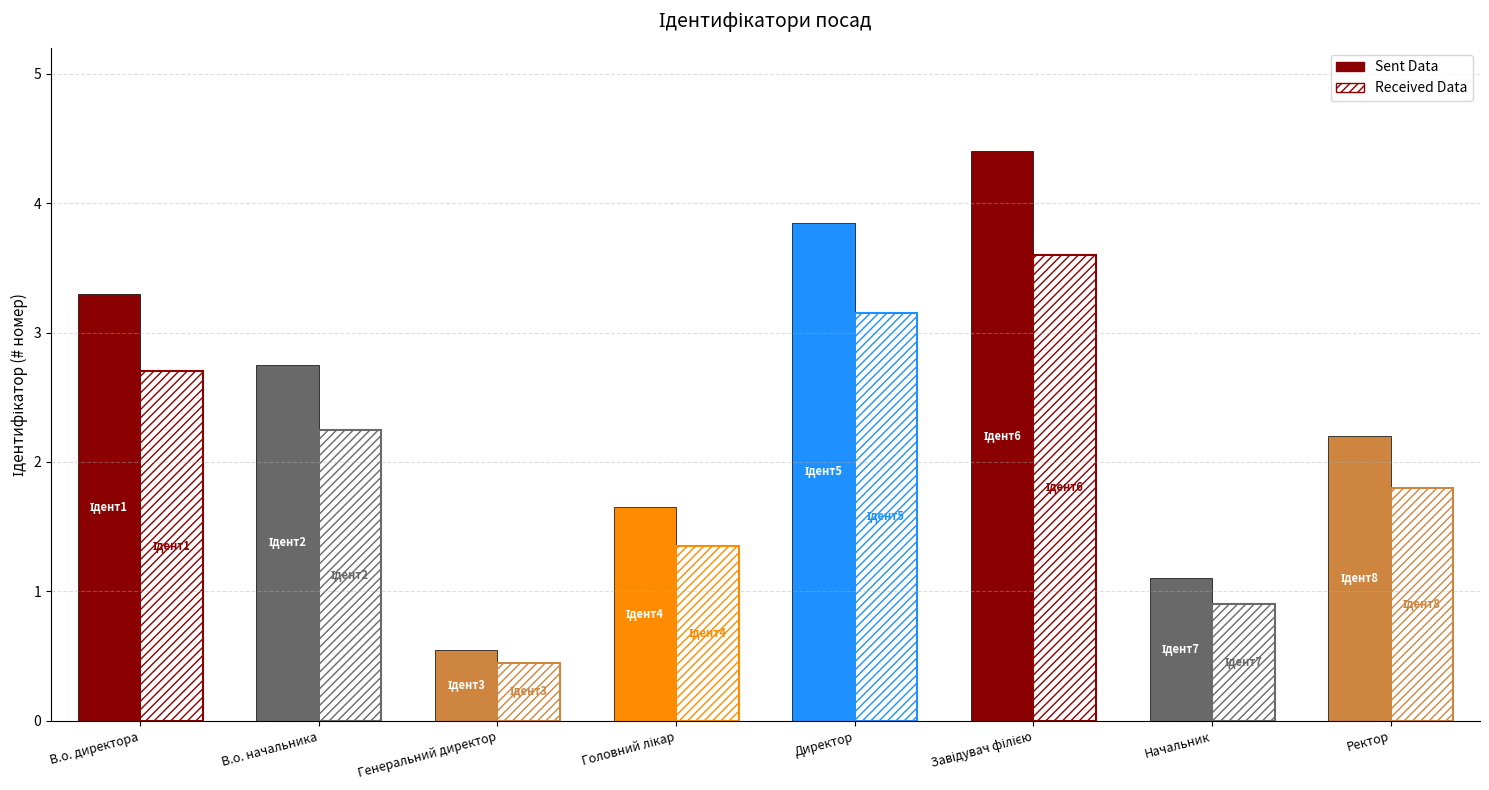

What is the ratio of the value at Головний лікар to the value at Директор?

0.4